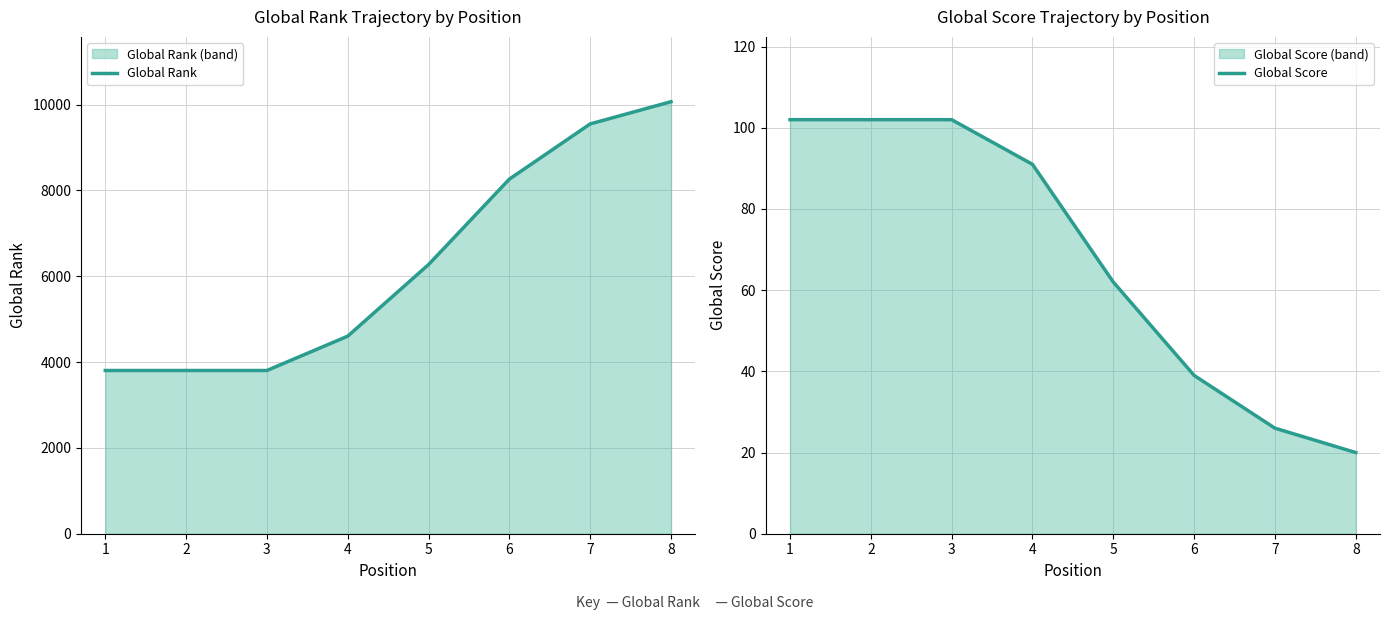

What are all the series names shown in the legend?

Global Rank, Global Score